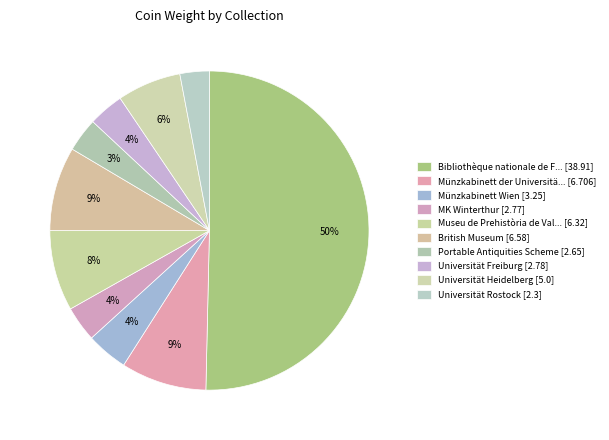

How many slices are in this pie chart?

10